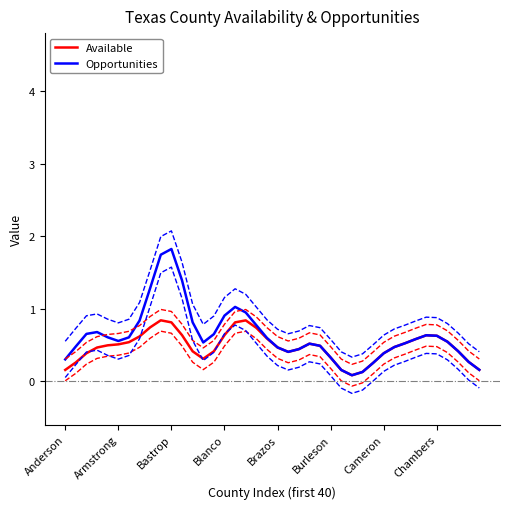

Reading left to right, what are all the values shown in this chart?

Available: 0.2	0.3	0.4	0.5	0.5	0.5	0.5	0.6	0.7	0.8	0.8	0.6	0.4	0.3	0.4	0.6	0.8	0.8	0.7	0.6	0.5	0.4	0.4	0.5	0.5	0.3	0.2	0.1	0.1	0.3	0.4	0.5	0.5	0.6	0.6	0.6	0.5	0.4	0.3	0.2
Opportunities: 0.3	0.5	0.7	0.7	0.6	0.6	0.6	0.8	1.3	1.7	1.8	1.4	0.8	0.5	0.6	0.9	1.0	0.9	0.8	0.6	0.5	0.4	0.4	0.5	0.5	0.3	0.2	0.1	0.1	0.3	0.4	0.5	0.5	0.6	0.6	0.6	0.5	0.4	0.3	0.2